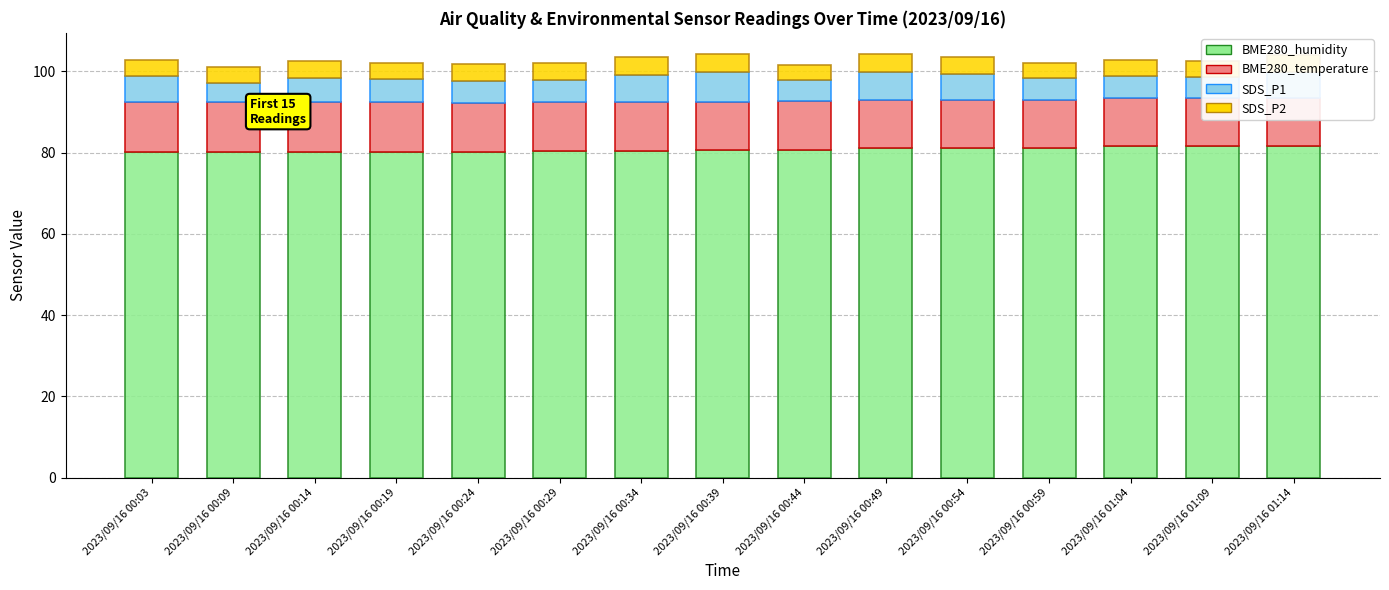

What is the difference between the maximum and minimum values in the SDS_P1 series?

2.7